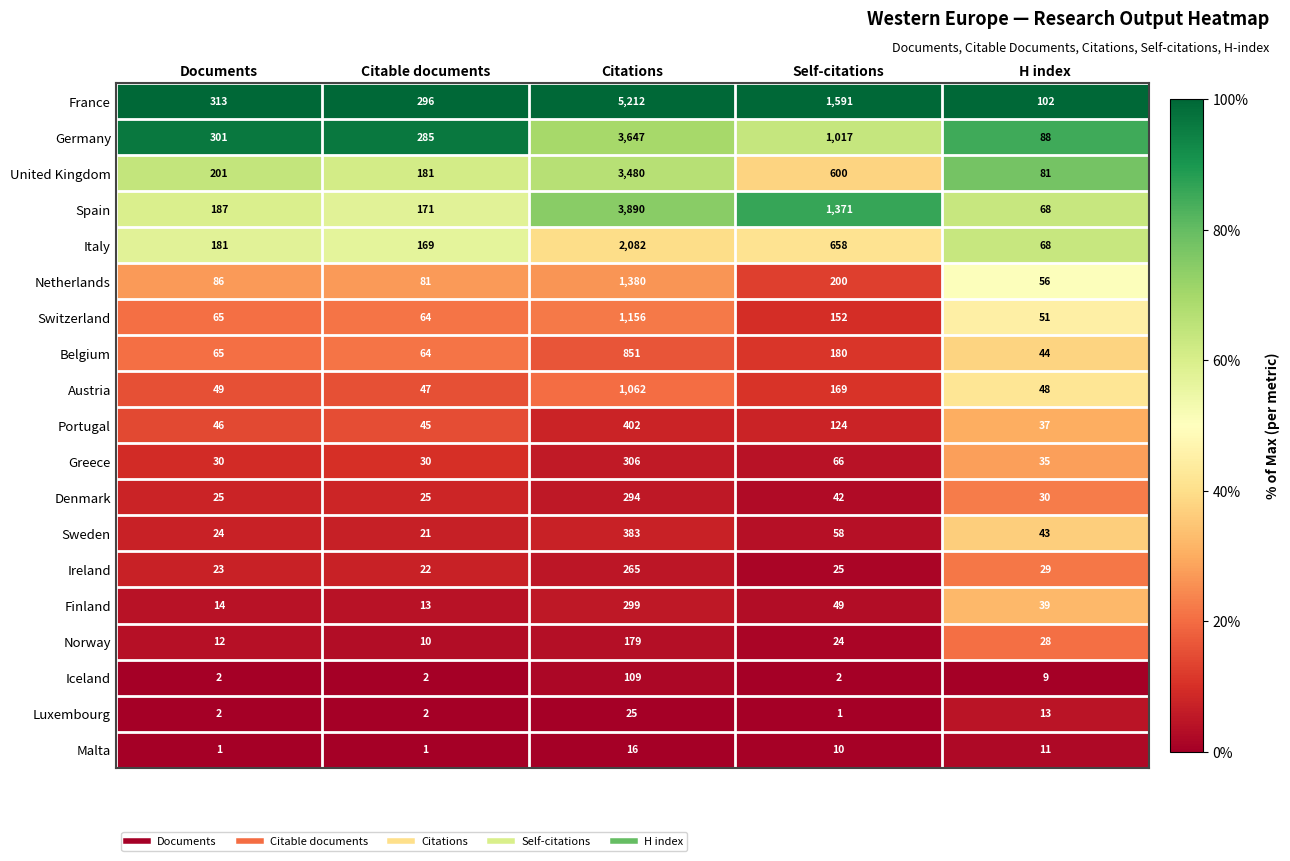

At which label is Austria closest to 554?

Self-citations